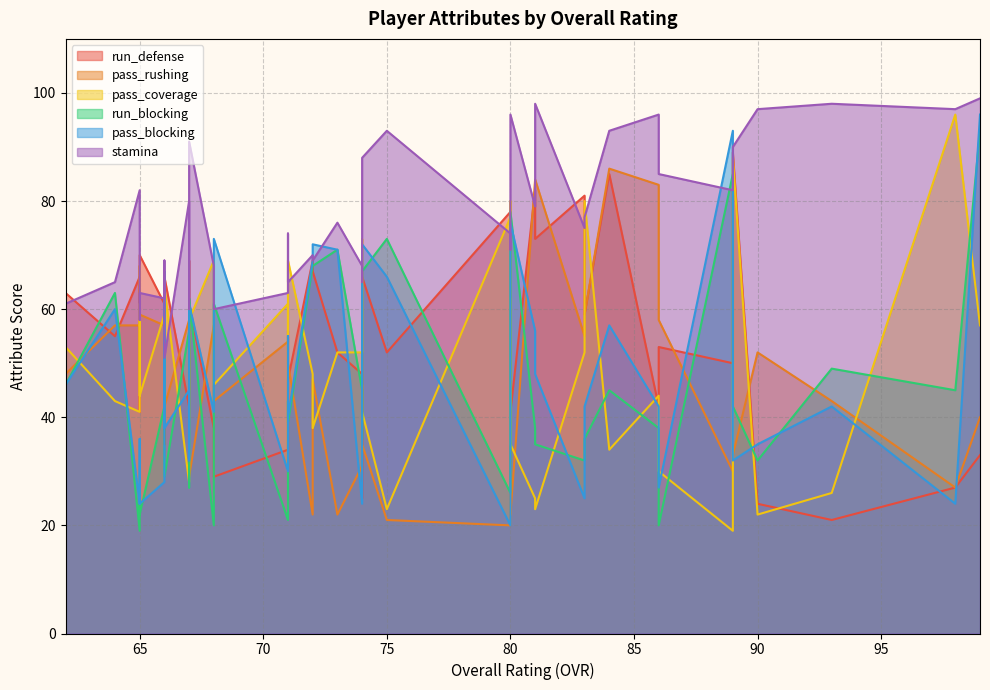

Is it true that pass_coverage equals 19 at 66?

False